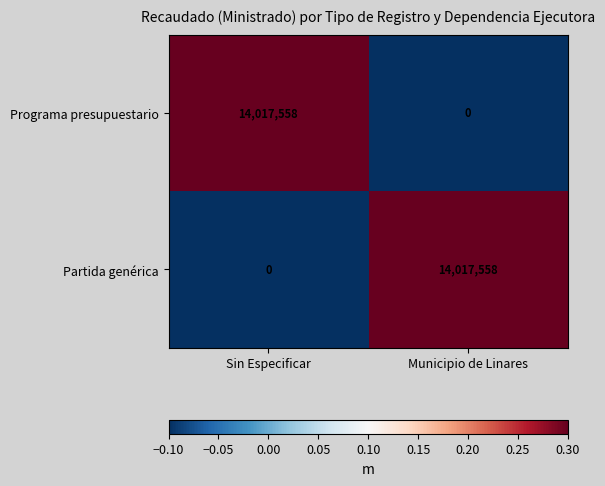

At which label is Partida genérica closest to 7008779?

Sin Especificar